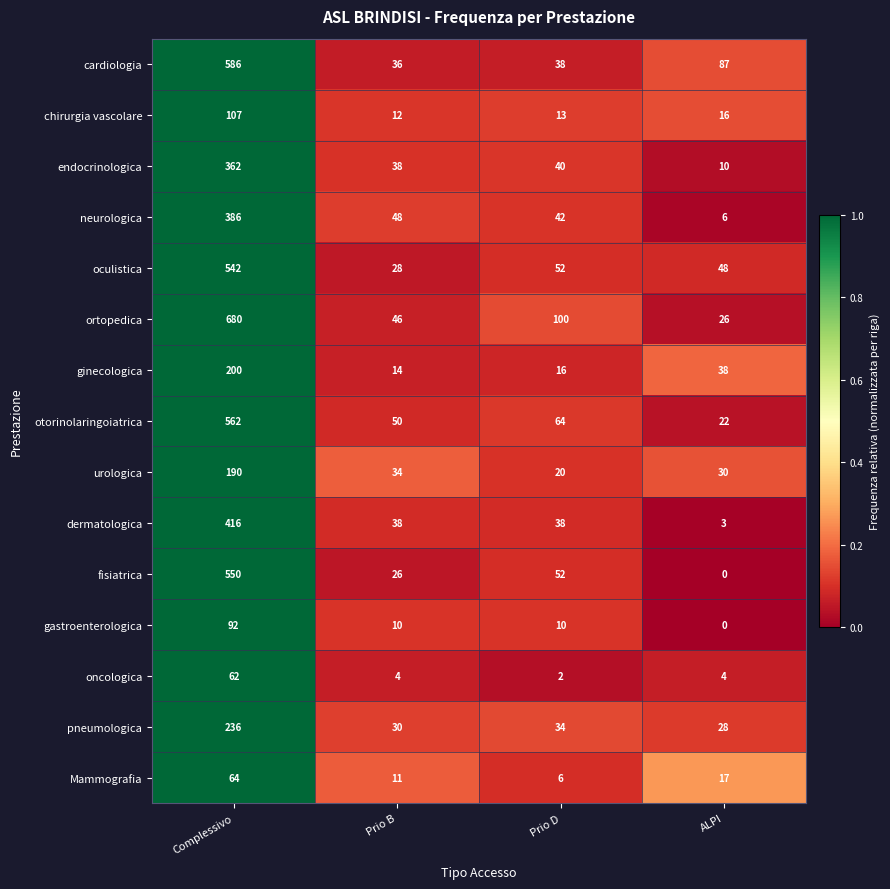

Which series has the largest total across all categories?

ortopedica